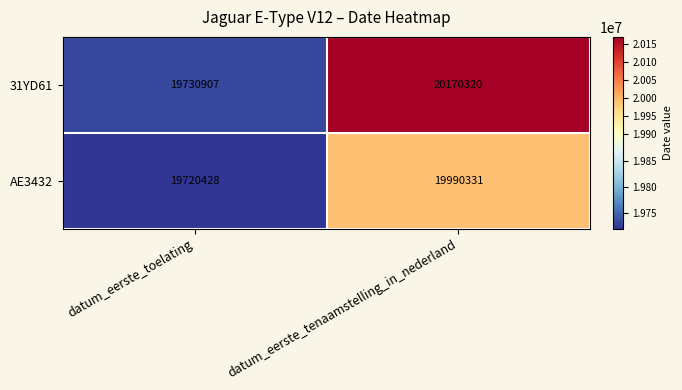

What is the average value of the 31YD61 series?

19950614